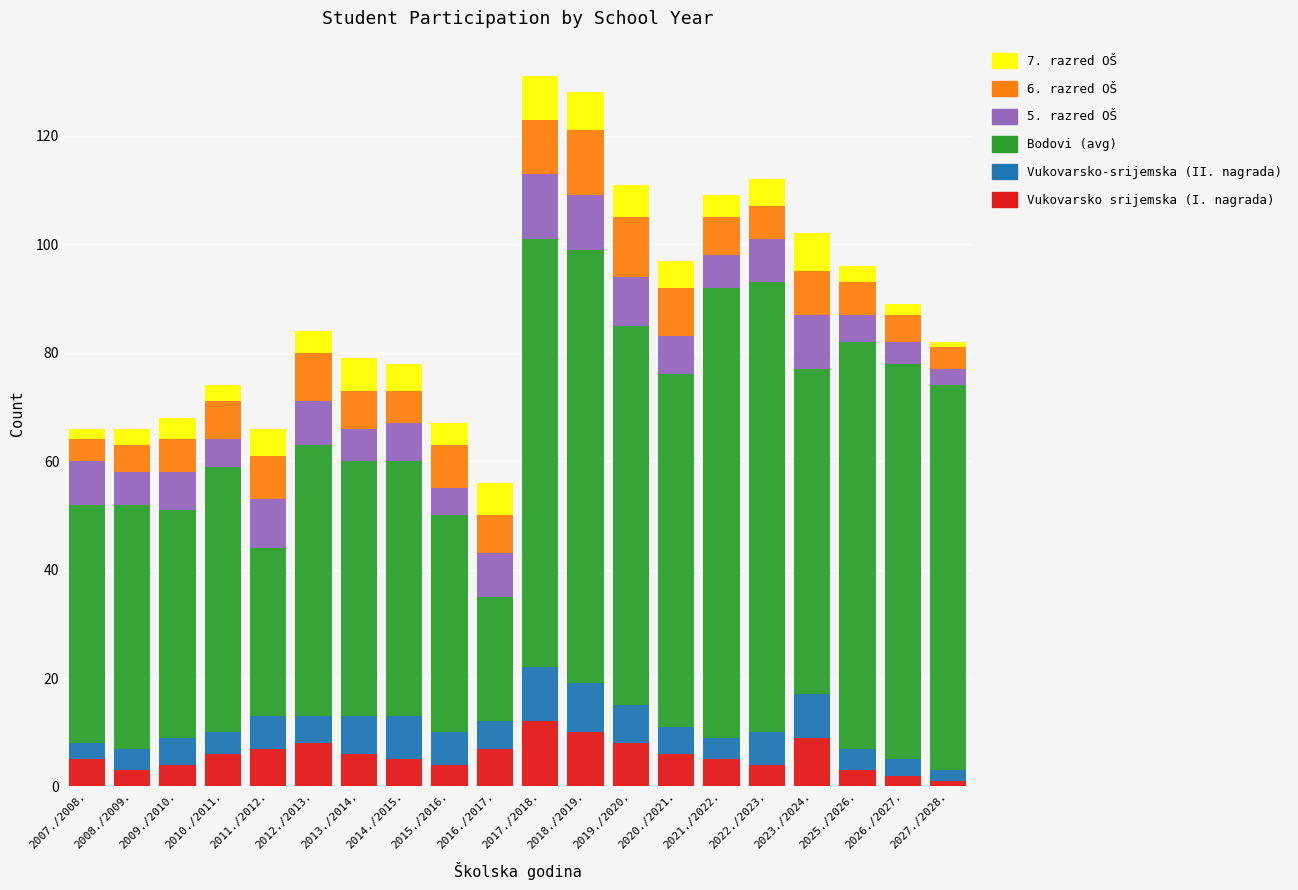

The value of Vukovarsko srijemska (I. nagrada) at 2015./2016. is 4. True or false?

True